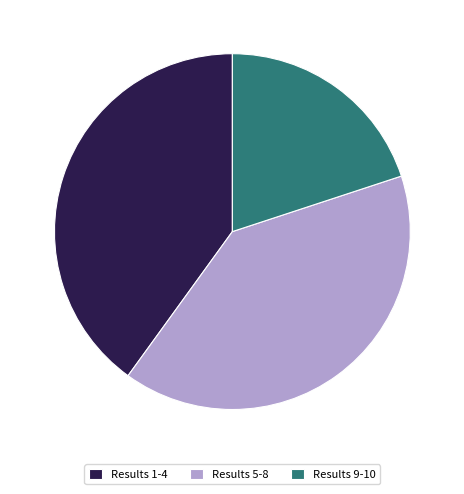

What is the smallest slice in the pie chart?

Results 9-10